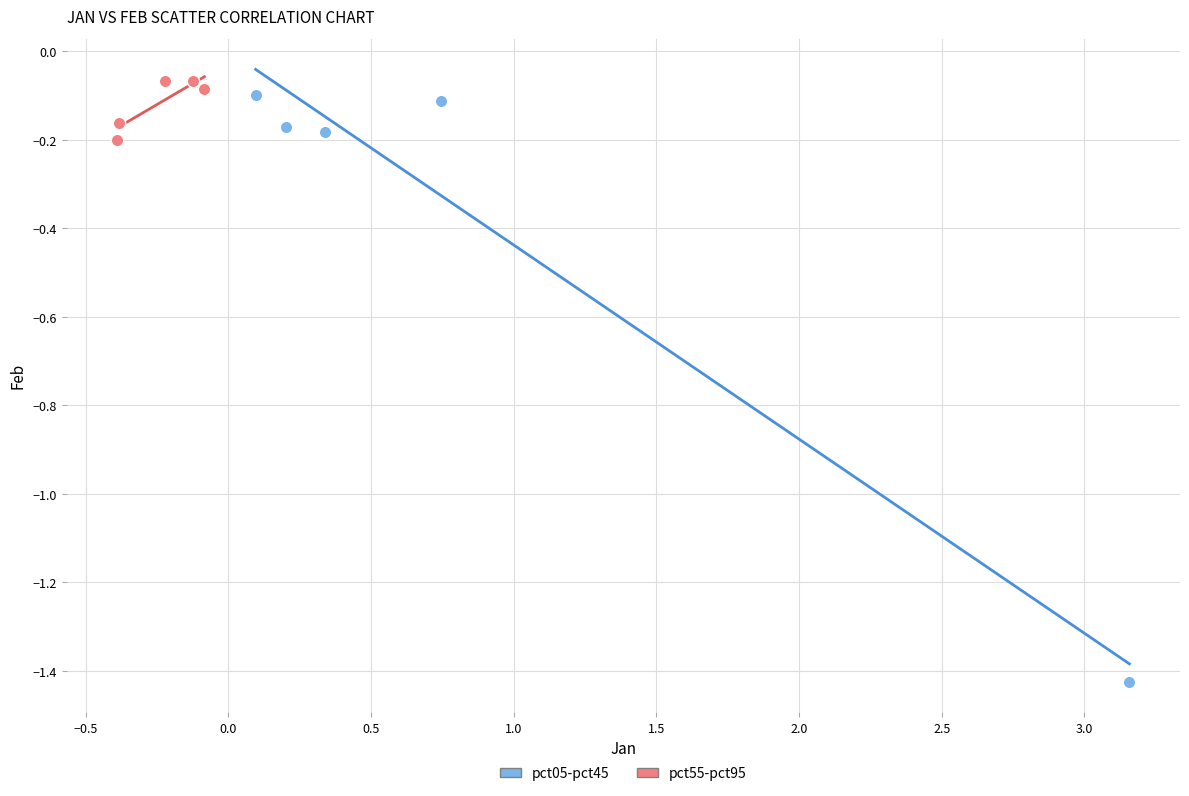

Which series contains the lowest Y value?

pct05-pct45